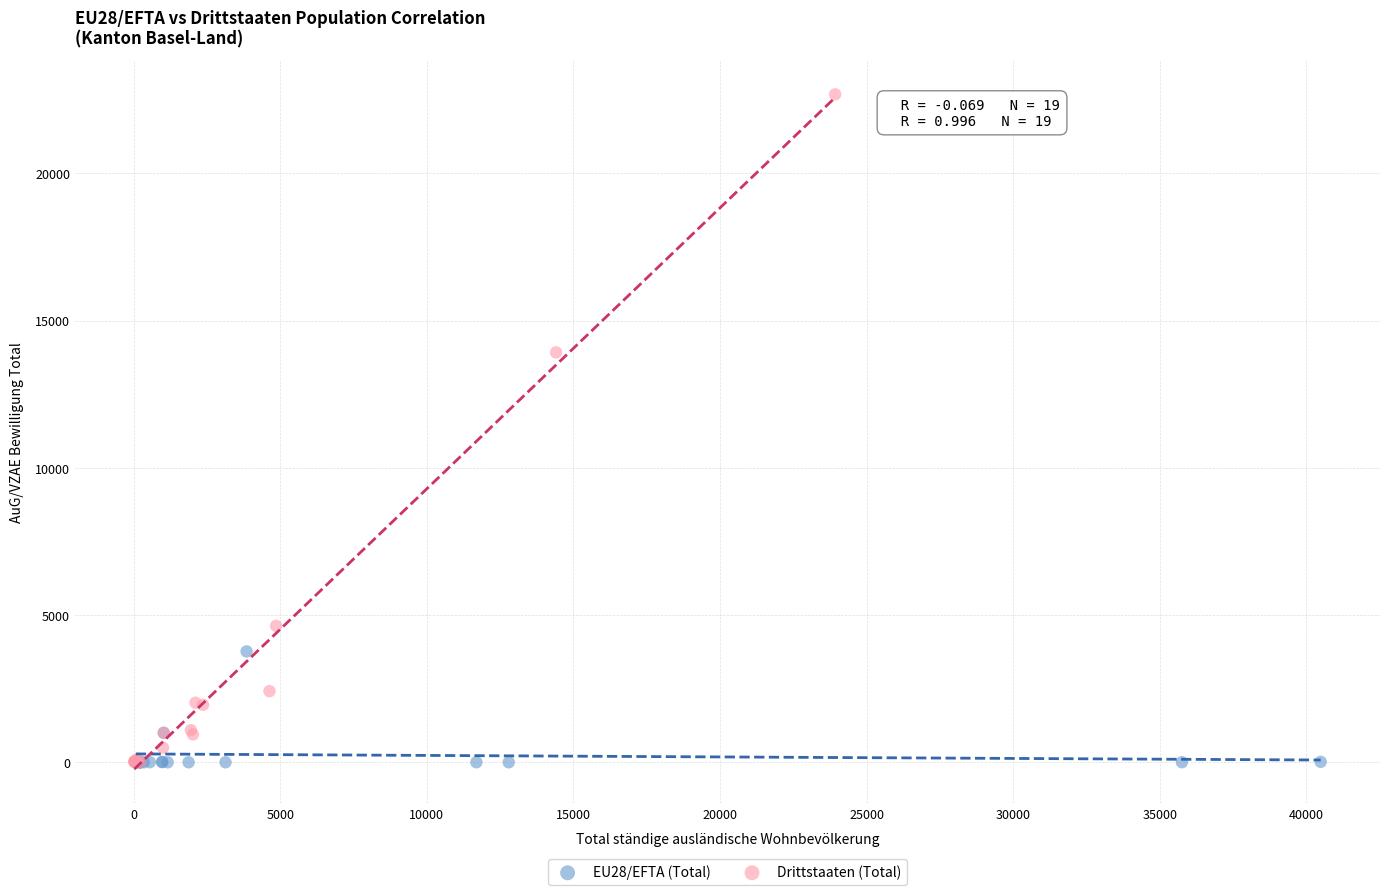

Which series has the largest Y range (max minus min)?

Drittstaaten (Total)